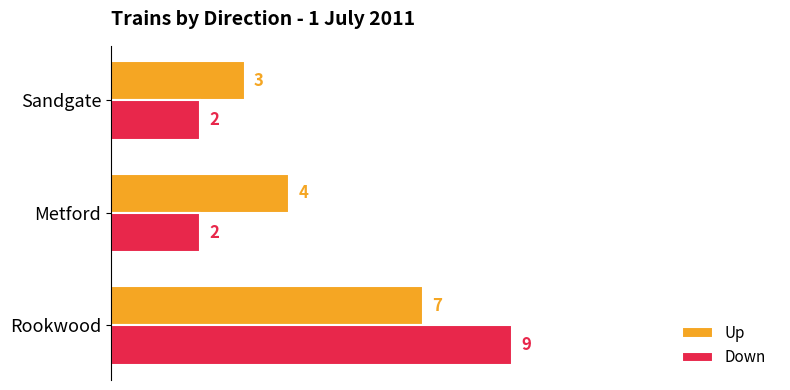

True or false: Up has a value of 6 at Metford.

False